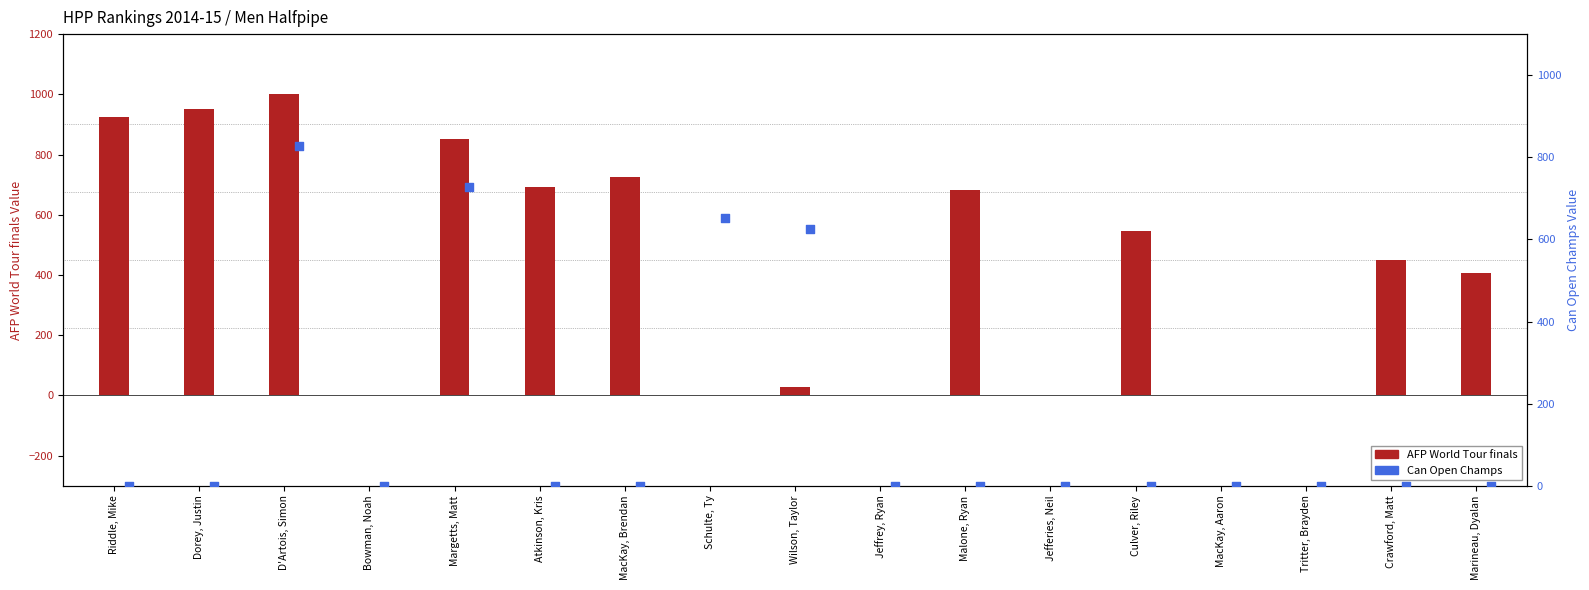

What are all the series names shown in the legend?

AFP World Tour finals, Can Open Champs